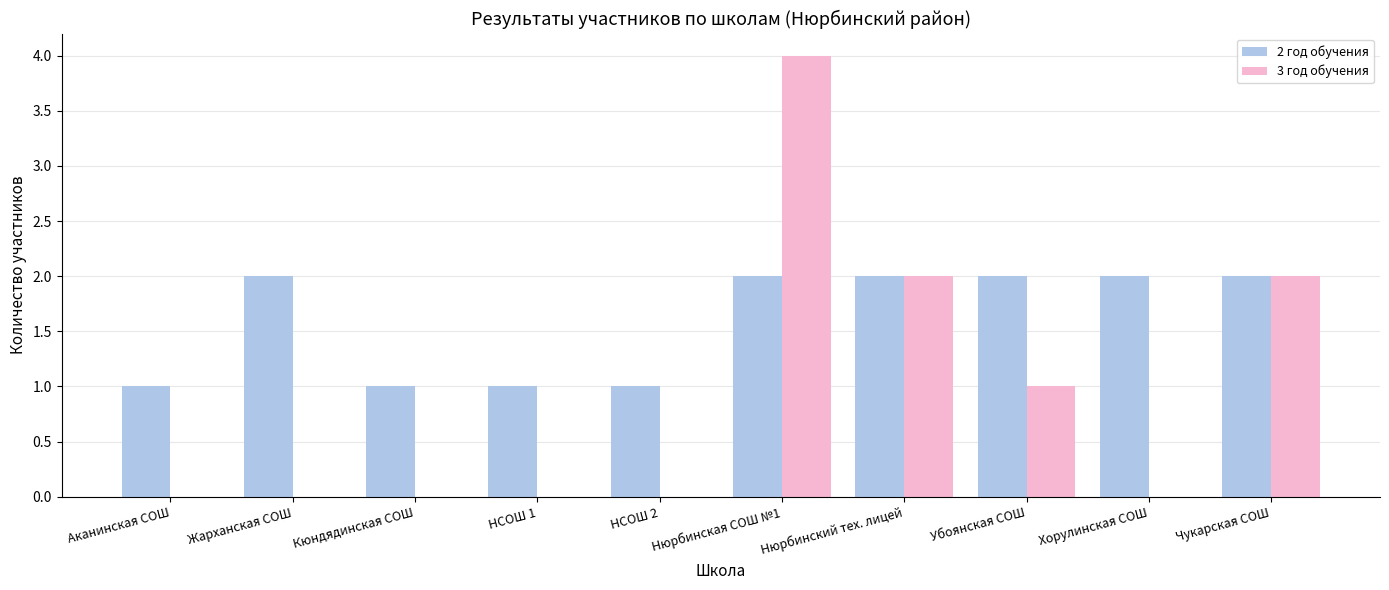

At which category is the sum across all series the highest?

Нюрбинская СОШ №1